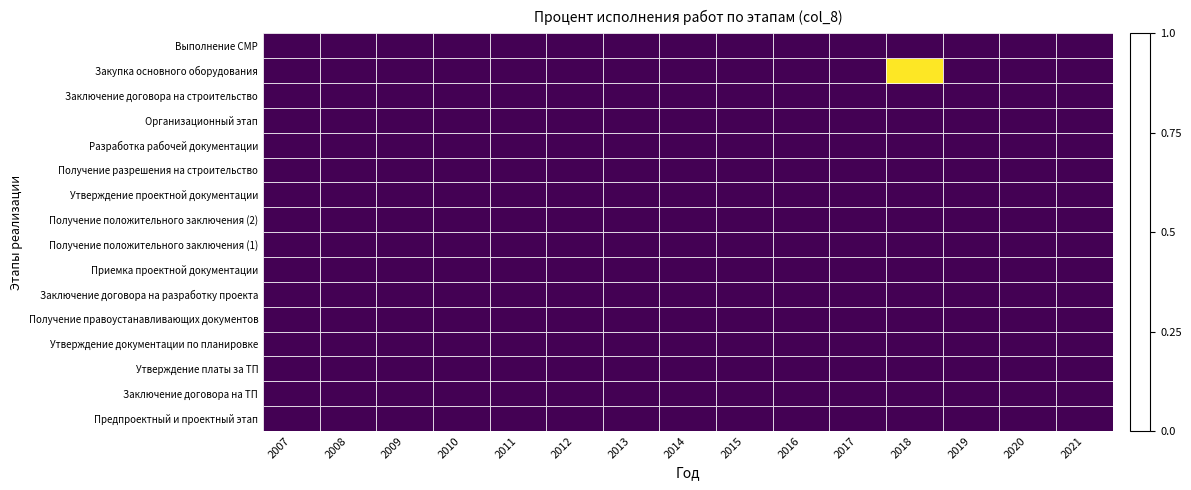

Reading left to right, what are all the values shown in this chart?

Предпроектный и проектный этап: 2007=0	2008=0	2009=0	2010=0	2011=0	2012=0	2013=0	2014=0	2015=0	2016=0	2017=0	2018=0	2019=0	2020=0	2021=0
Заключение договора на ТП: 2007=0	2008=0	2009=0	2010=0	2011=0	2012=0	2013=0	2014=0	2015=0	2016=0	2017=0	2018=0	2019=0	2020=0	2021=0
Утверждение платы за ТП: 2007=0	2008=0	2009=0	2010=0	2011=0	2012=0	2013=0	2014=0	2015=0	2016=0	2017=0	2018=0	2019=0	2020=0	2021=0
Утверждение документации по планировке: 2007=0	2008=0	2009=0	2010=0	2011=0	2012=0	2013=0	2014=0	2015=0	2016=0	2017=0	2018=0	2019=0	2020=0	2021=0
Получение правоустанавливающих документов: 2007=0	2008=0	2009=0	2010=0	2011=0	2012=0	2013=0	2014=0	2015=0	2016=0	2017=0	2018=0	2019=0	2020=0	2021=0
Заключение договора на разработку проекта: 2007=0	2008=0	2009=0	2010=0	2011=0	2012=0	2013=0	2014=0	2015=0	2016=0	2017=0	2018=0	2019=0	2020=0	2021=0
Приемка проектной документации: 2007=0	2008=0	2009=0	2010=0	2011=0	2012=0	2013=0	2014=0	2015=0	2016=0	2017=0	2018=0	2019=0	2020=0	2021=0
Получение положительного заключения (1): 2007=0	2008=0	2009=0	2010=0	2011=0	2012=0	2013=0	2014=0	2015=0	2016=0	2017=0	2018=0	2019=0	2020=0	2021=0
Получение положительного заключения (2): 2007=0	2008=0	2009=0	2010=0	2011=0	2012=0	2013=0	2014=0	2015=0	2016=0	2017=0	2018=0	2019=0	2020=0	2021=0
Утверждение проектной документации: 2007=0	2008=0	2009=0	2010=0	2011=0	2012=0	2013=0	2014=0	2015=0	2016=0	2017=0	2018=0	2019=0	2020=0	2021=0
Получение разрешения на строительство: 2007=0	2008=0	2009=0	2010=0	2011=0	2012=0	2013=0	2014=0	2015=0	2016=0	2017=0	2018=0	2019=0	2020=0	2021=0
Разработка рабочей документации: 2007=0	2008=0	2009=0	2010=0	2011=0	2012=0	2013=0	2014=0	2015=0	2016=0	2017=0	2018=0	2019=0	2020=0	2021=0
Организационный этап: 2007=0	2008=0	2009=0	2010=0	2011=0	2012=0	2013=0	2014=0	2015=0	2016=0	2017=0	2018=0	2019=0	2020=0	2021=0
Заключение договора на строительство: 2007=0	2008=0	2009=0	2010=0	2011=0	2012=0	2013=0	2014=0	2015=0	2016=0	2017=0	2018=0	2019=0	2020=0	2021=0
Закупка основного оборудования: 2007=0	2008=0	2009=0	2010=0	2011=0	2012=0	2013=0	2014=0	2015=0	2016=0	2017=0	2018=100	2019=0	2020=0	2021=0
Выполнение СМР: 2007=0	2008=0	2009=0	2010=0	2011=0	2012=0	2013=0	2014=0	2015=0	2016=0	2017=0	2018=0	2019=0	2020=0	2021=0